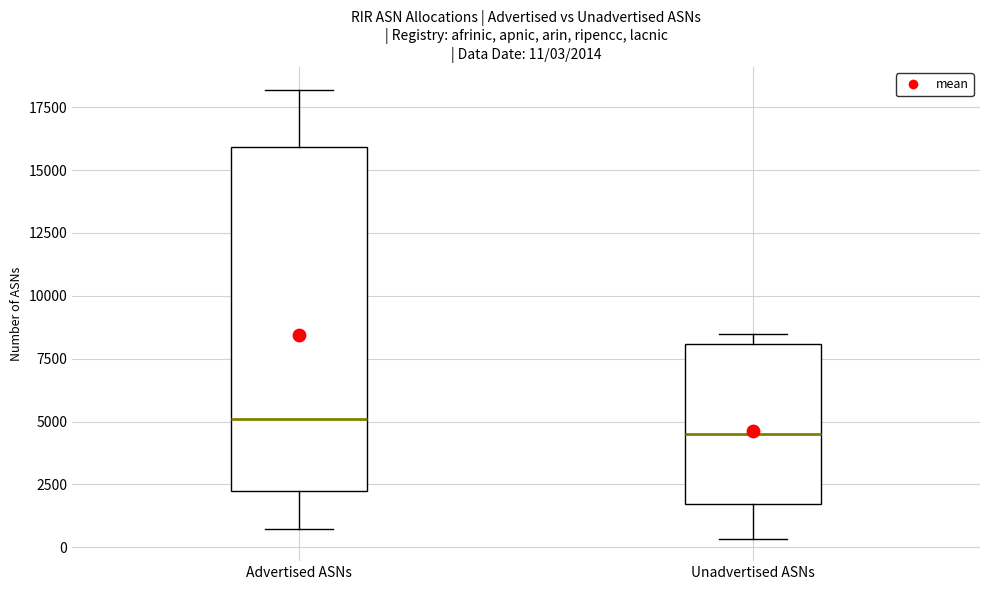

Which box's median line is the highest?

Advertised ASNs